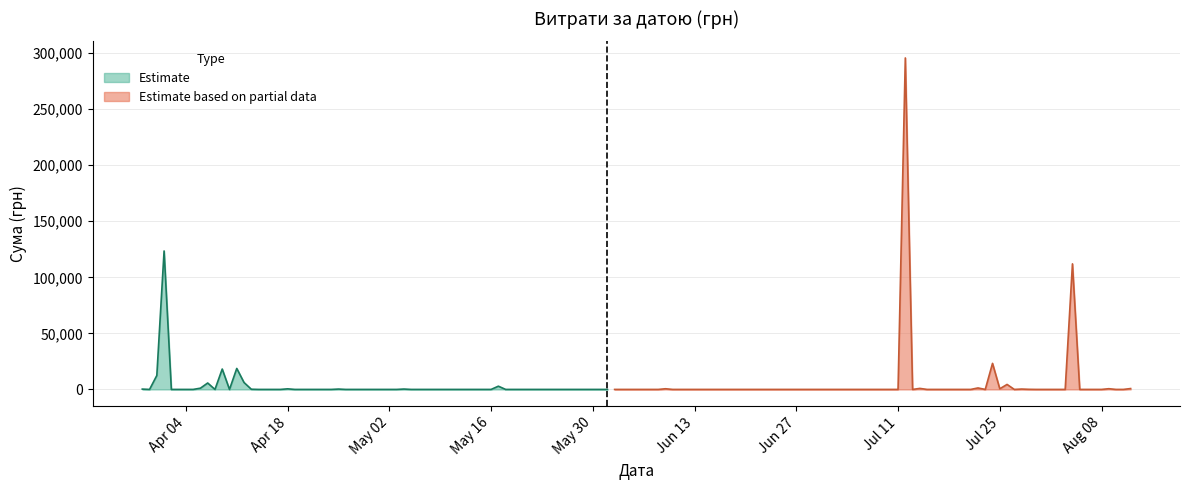

What is the change in value from 7 to 38?

-23128.0